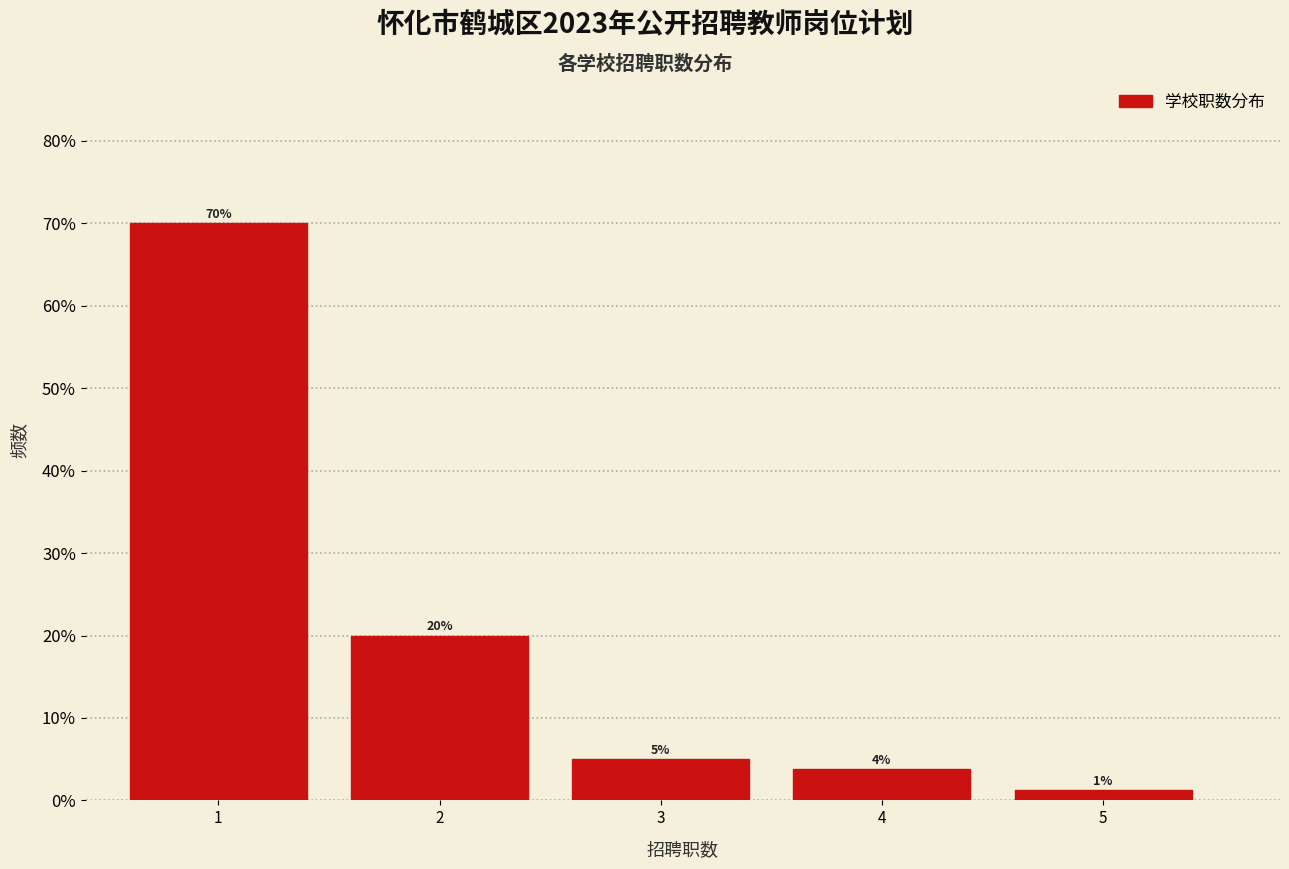

At which category does the chart reach its minimum across all series?

5